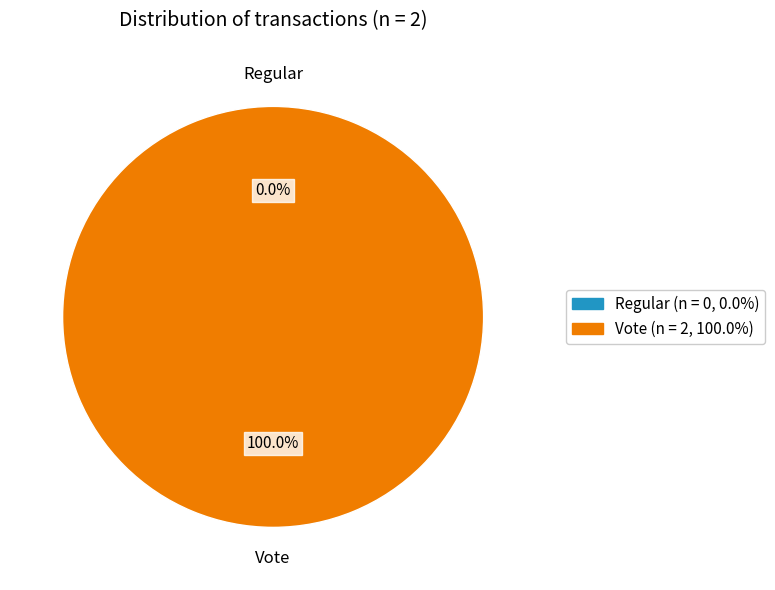

To the nearest percent, what is the combined percentage of Regular and Vote?

100%